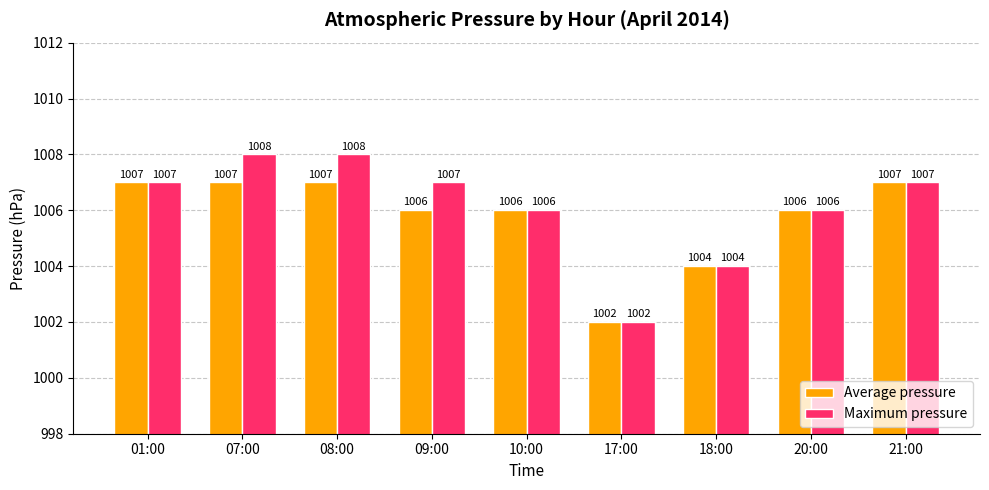

What is the label of the 5th bar from the left?

10:00